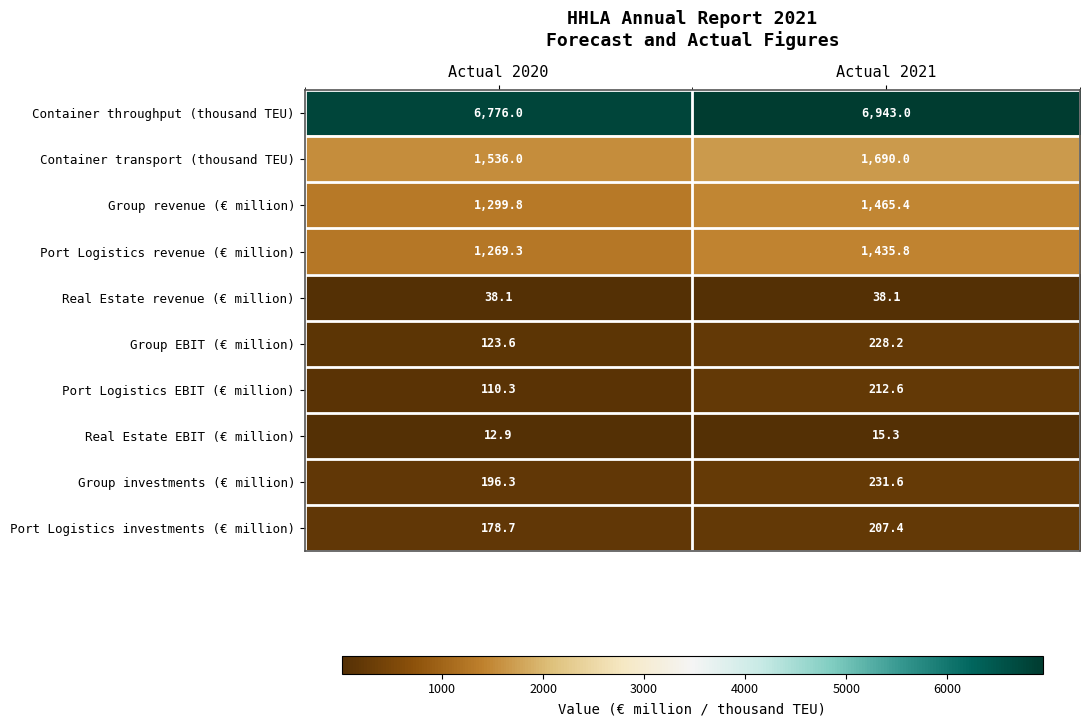

At how many categories does at least one series exceed 909?

2